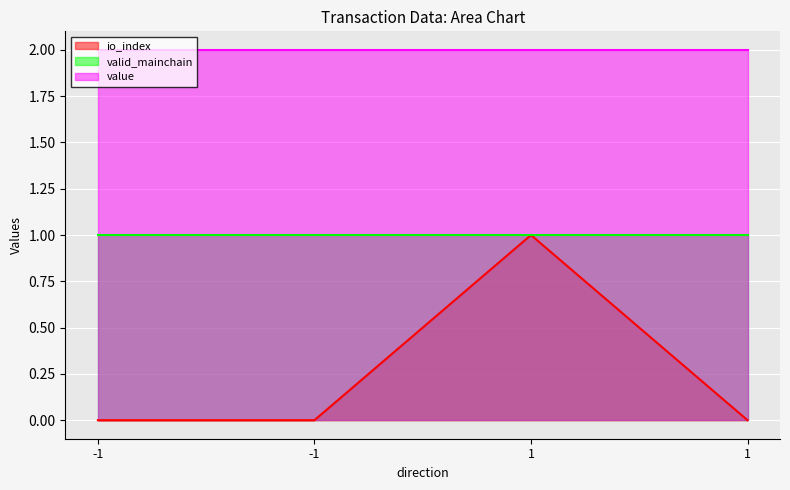

Between -1 and 1, which series saw the biggest shift?

io_index